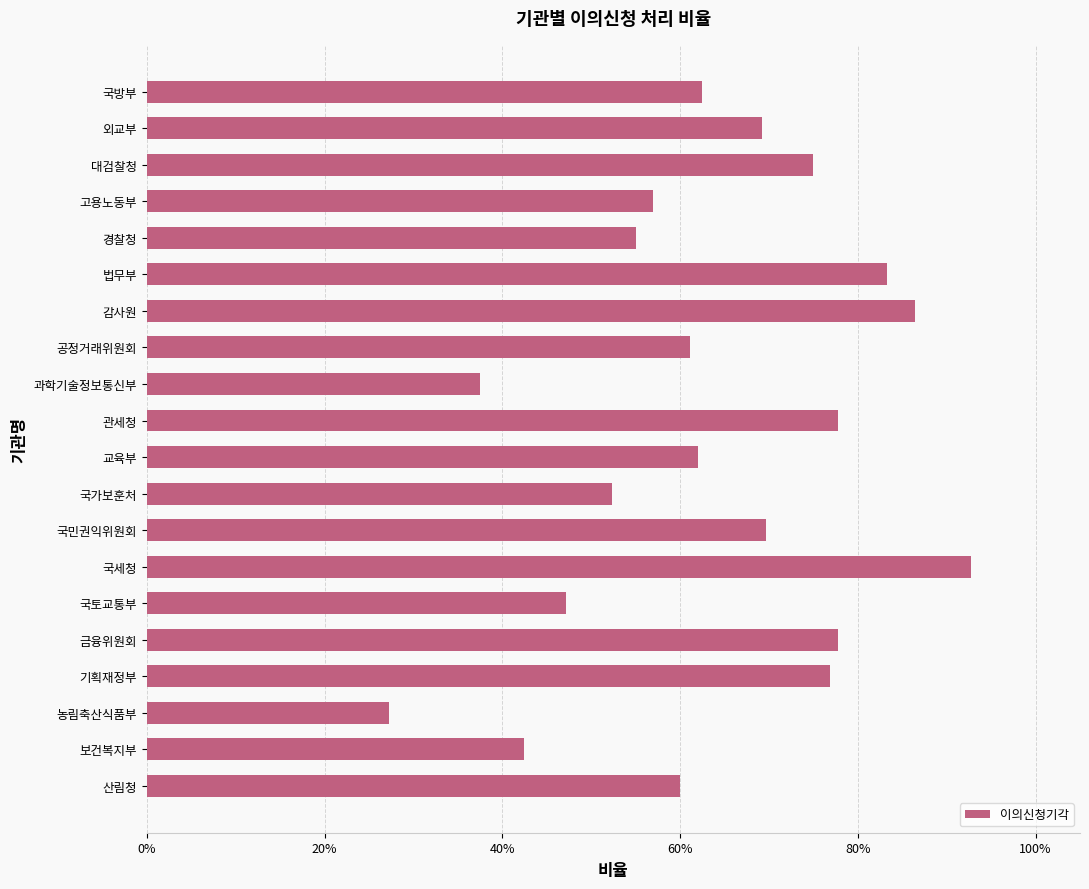

Does the chart contain any negative values?

No